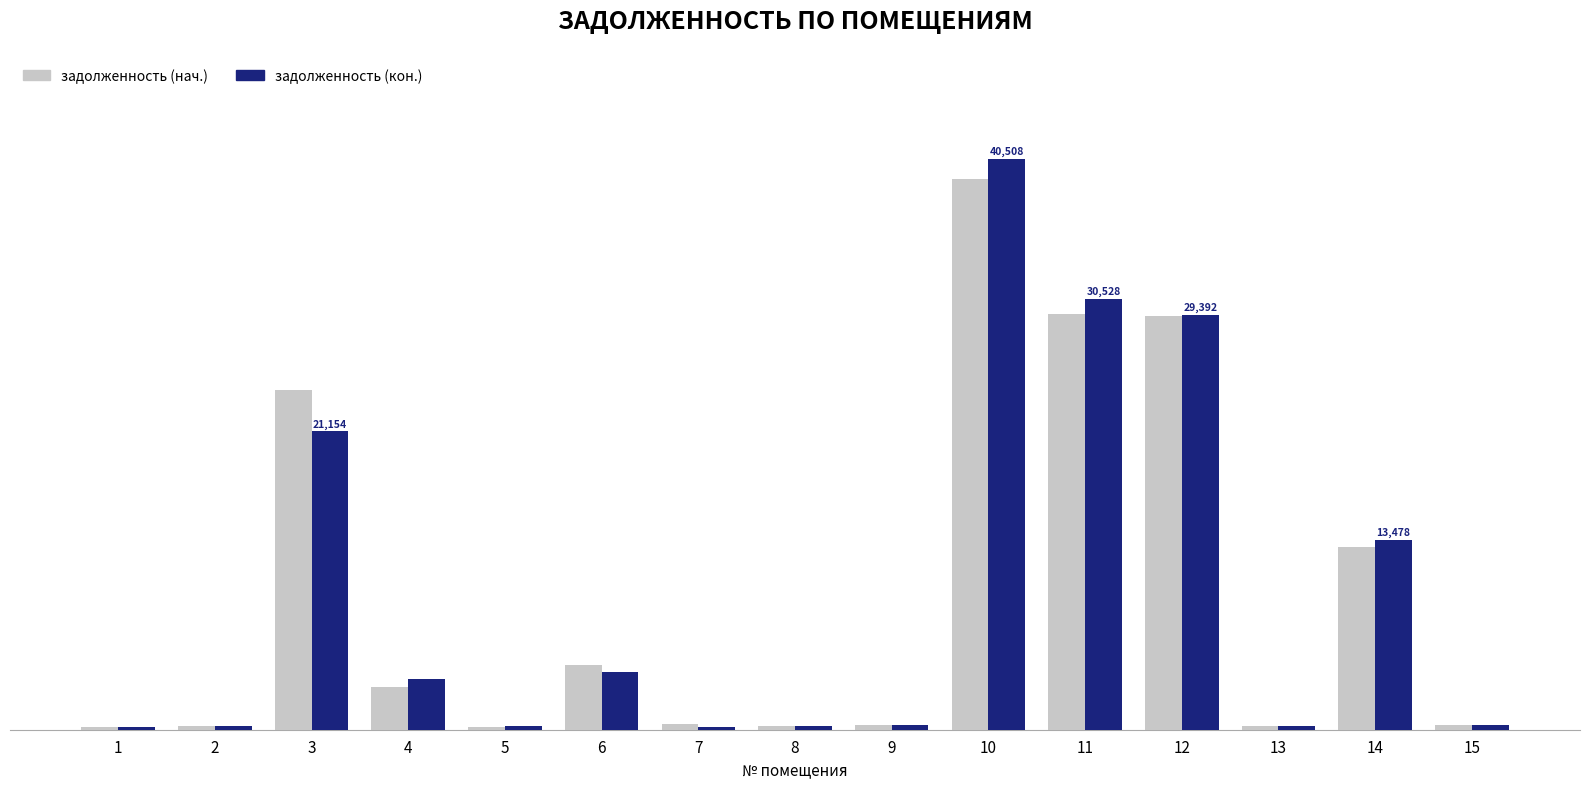

What is the value of the задолженность (нач.) bar at the 6th from the left?

4609.9